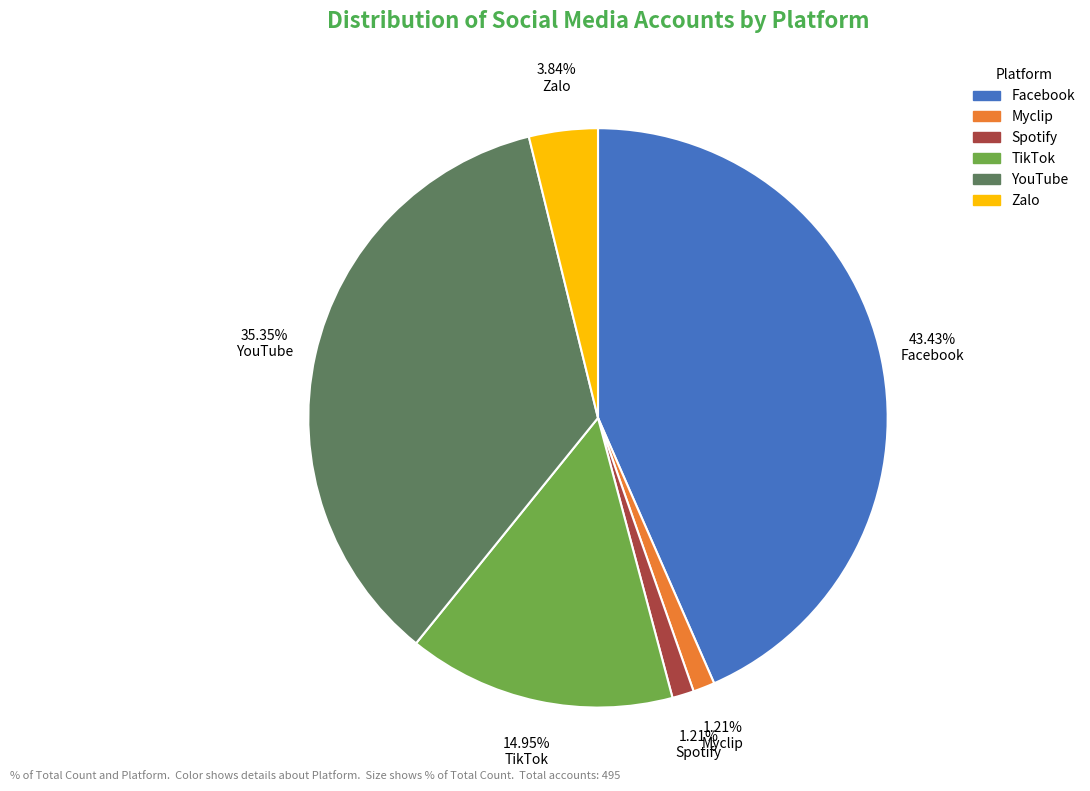

Do 43.43% Facebook and 35.35% YouTube together represent more than half of the pie?

Yes